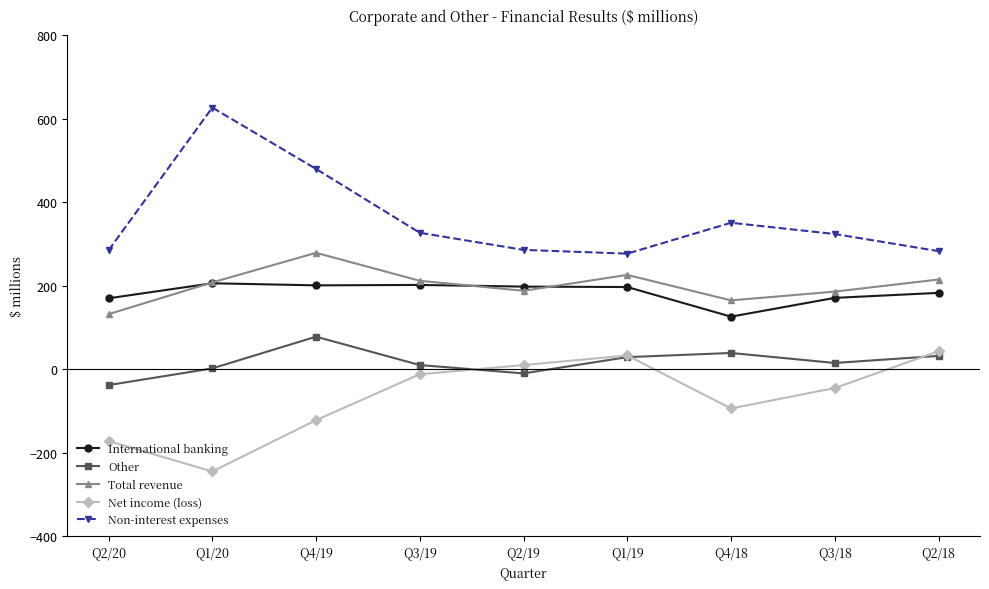

Where is the first local maximum for Other?

Q4/19